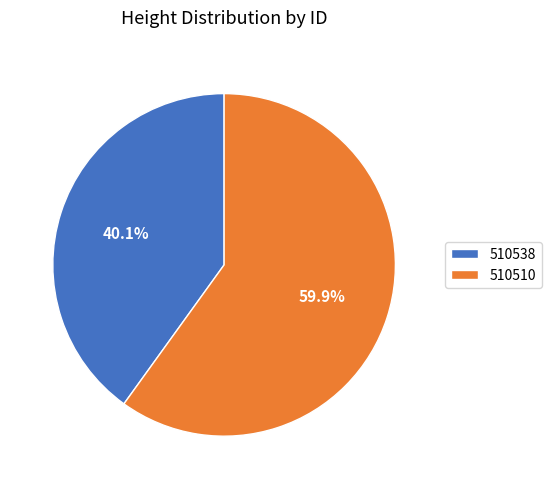

To the nearest percent, what is the combined percentage of 510510 and 510538?

100%